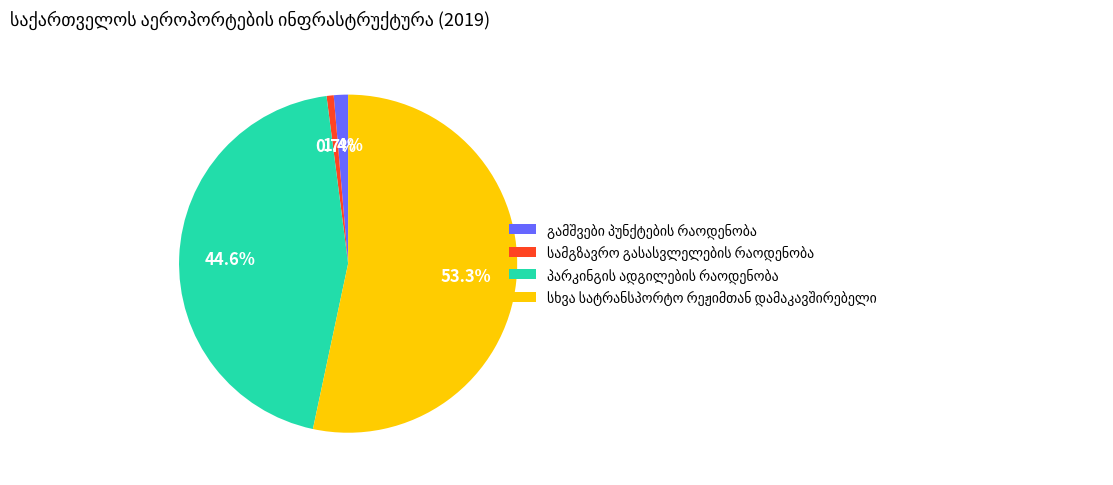

Does any single category account for the majority?

Yes